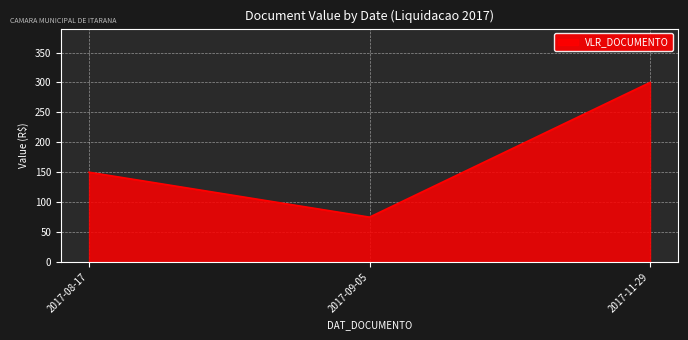

Reading right to left, what are all the values shown in this chart?

300	75	150